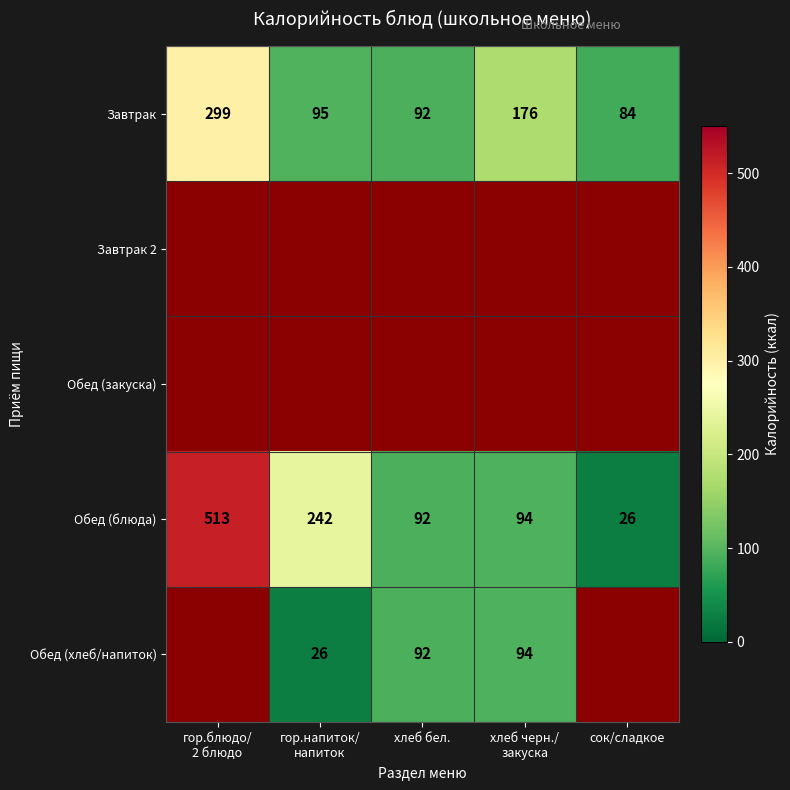

Is it true that Обед (хлеб/напиток) equals 135 at хлеб бел.?

False